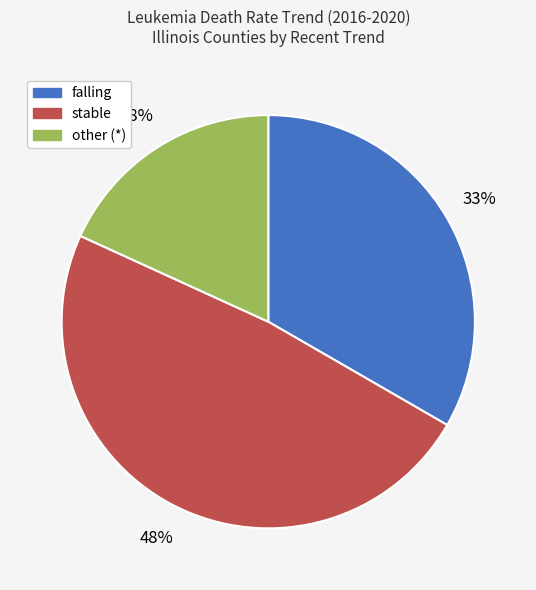

To the nearest percent, what is the difference between the largest and smallest slice percentages?

30%